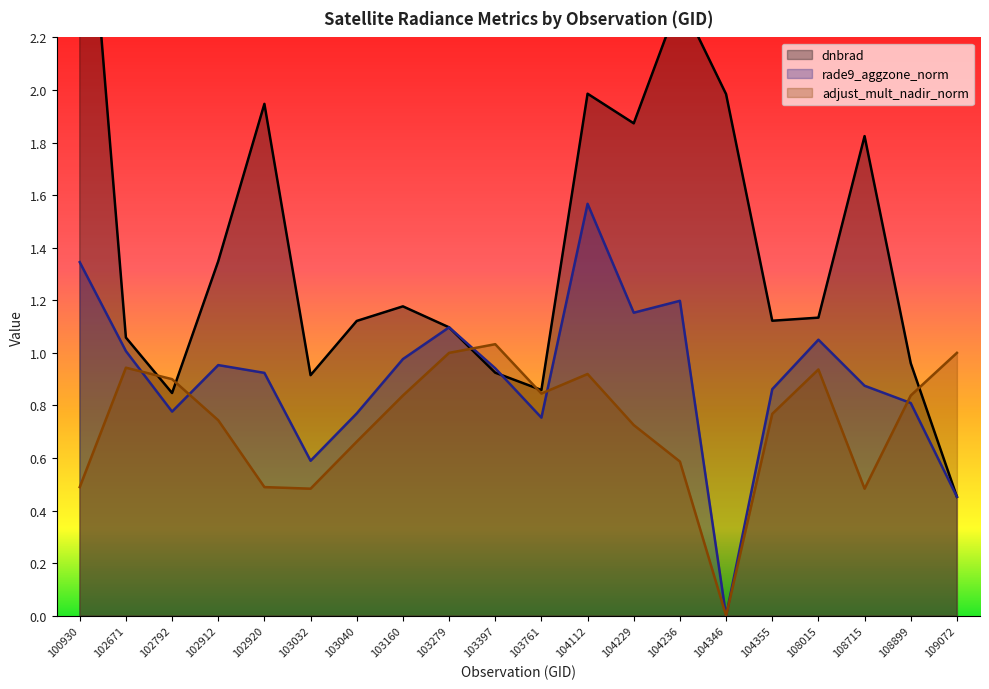

Reading left to right, transcribe all the data shown in this chart.

dnbrad: 100930=3.2	102671=1.1	102792=0.8	102912=1.3	102920=1.9	103032=0.9	103040=1.1	103160=1.2	103279=1.1	103397=0.9	103761=0.9	104112=2.0	104229=1.9	104236=2.3	104346=2.0	104355=1.1	108015=1.1	108715=1.8	108899=1.0	109072=0.5
rade9_aggzone_norm: 100930=1.3	102671=1.0	102792=0.8	102912=1.0	102920=0.9	103032=0.6	103040=0.8	103160=1.0	103279=1.1	103397=0.9	103761=0.8	104112=1.6	104229=1.2	104236=1.2	104346=0.0	104355=0.9	108015=1.1	108715=0.9	108899=0.8	109072=0.5
adjust_mult_nadir_norm: 100930=0.5	102671=0.9	102792=0.9	102912=0.7	102920=0.5	103032=0.5	103040=0.7	103160=0.8	103279=1.0	103397=1.0	103761=0.8	104112=0.9	104229=0.7	104236=0.6	104346=0.0	104355=0.8	108015=0.9	108715=0.5	108899=0.8	109072=1.0